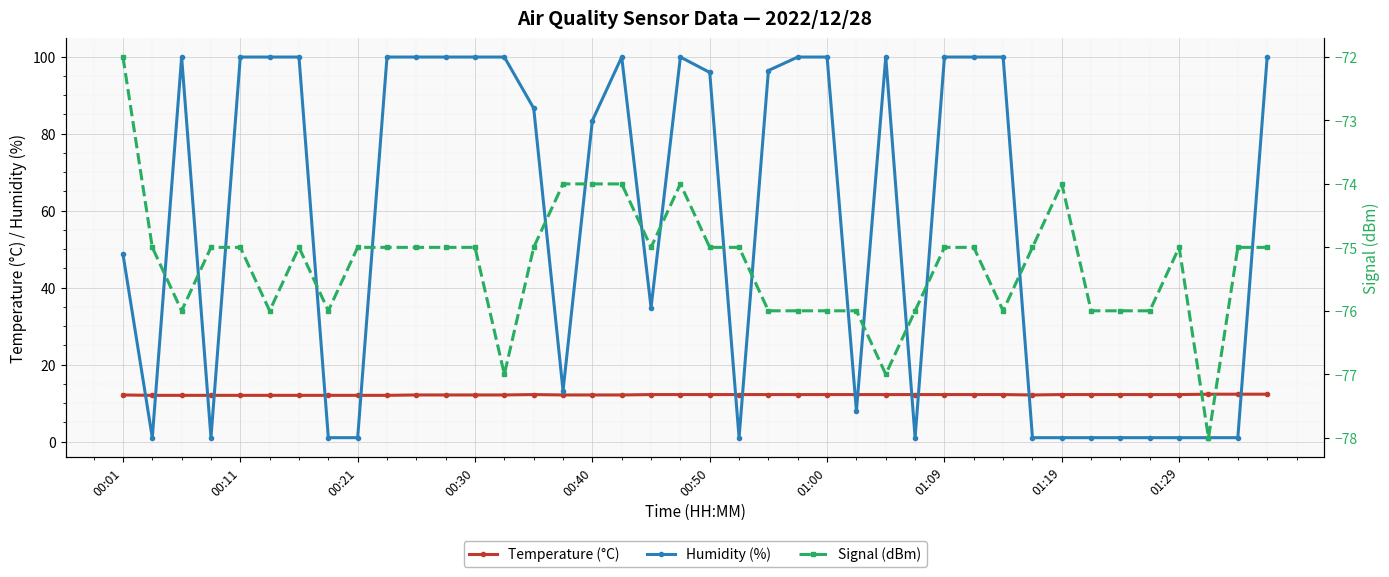

Which series has the largest range (max minus min)?

Humidity (%)